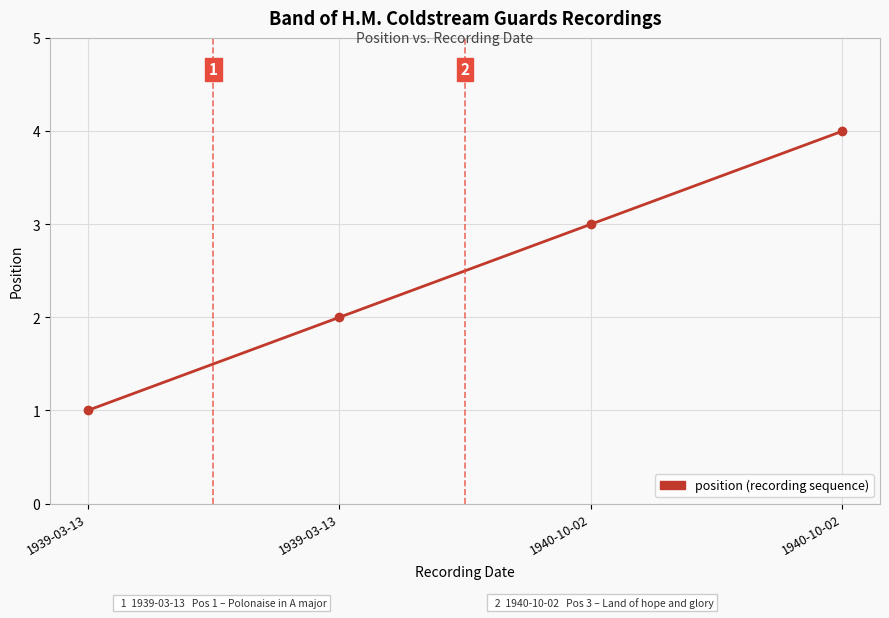

List the labels in order of value, smallest first.

1939-03-13, 1939-03-13, 1940-10-02, 1940-10-02